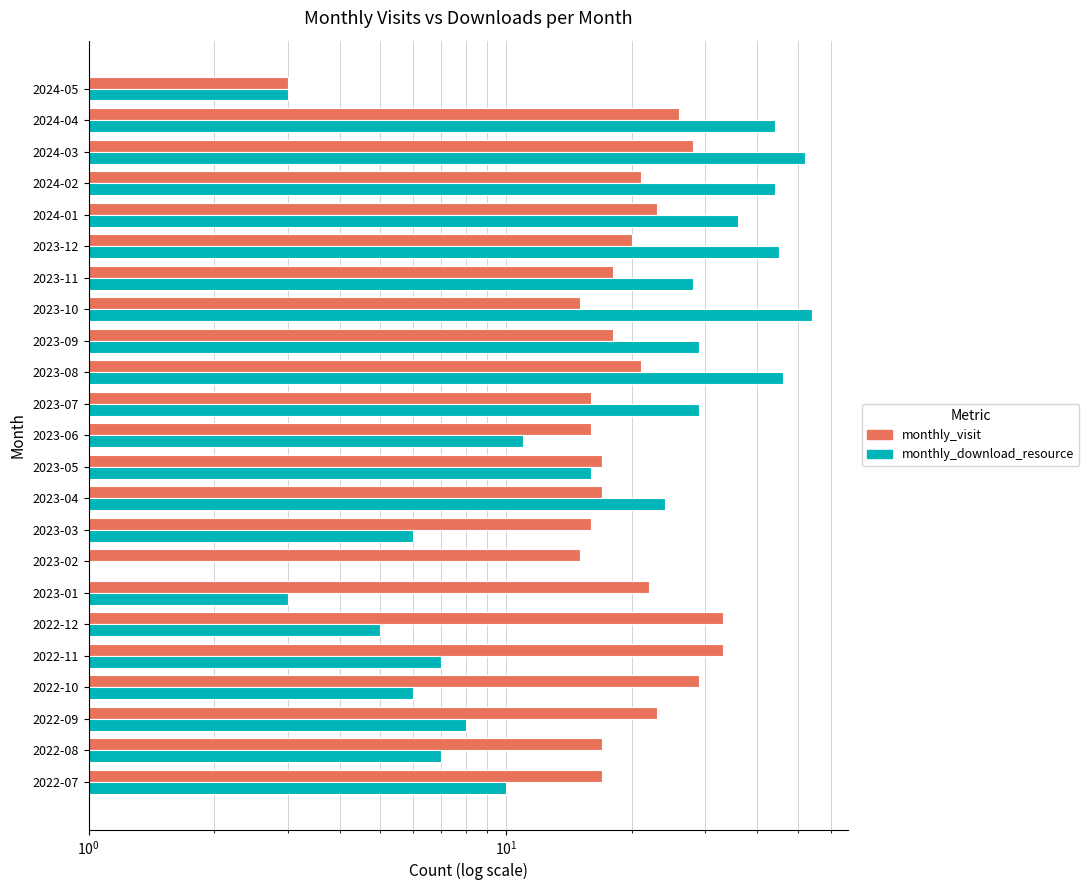

What position from the left is 2022-12?

6